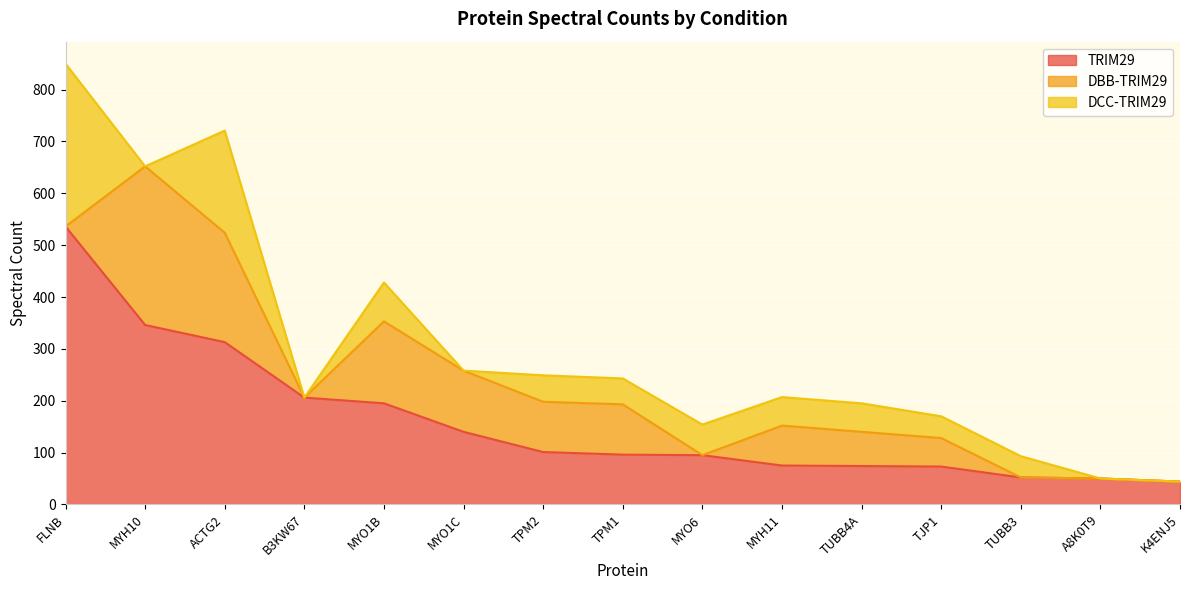

What is the difference between the maximum and second lowest values in the TRIM29 series?

486